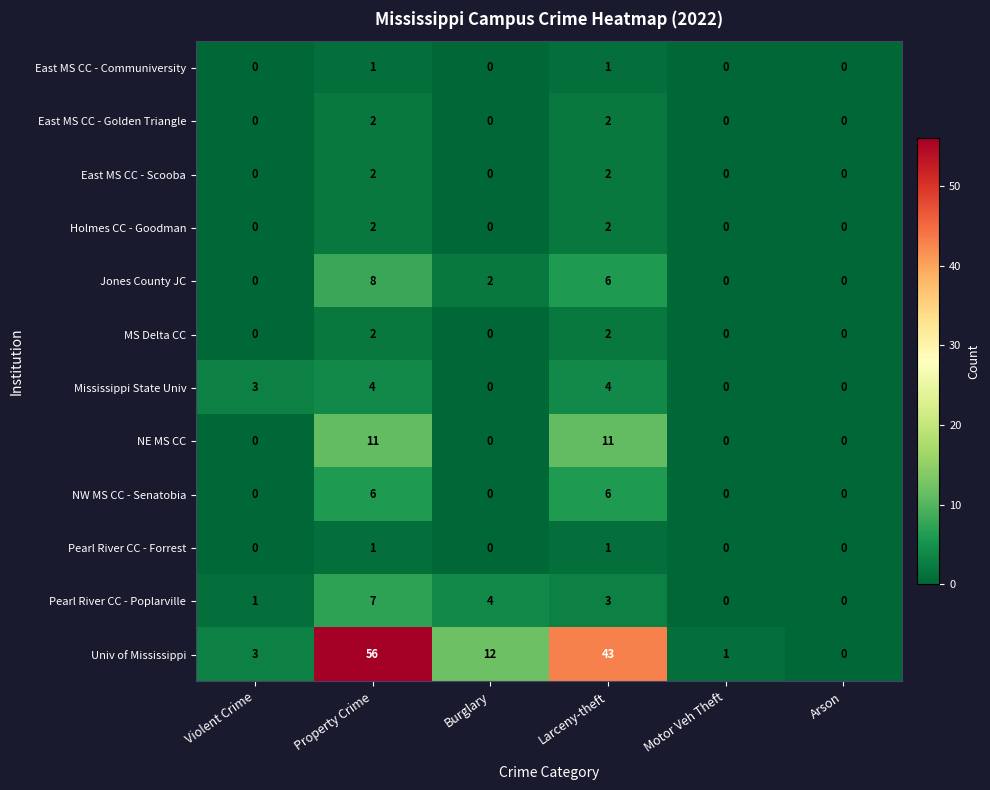

At which category is the sum across all series the highest?

Property Crime